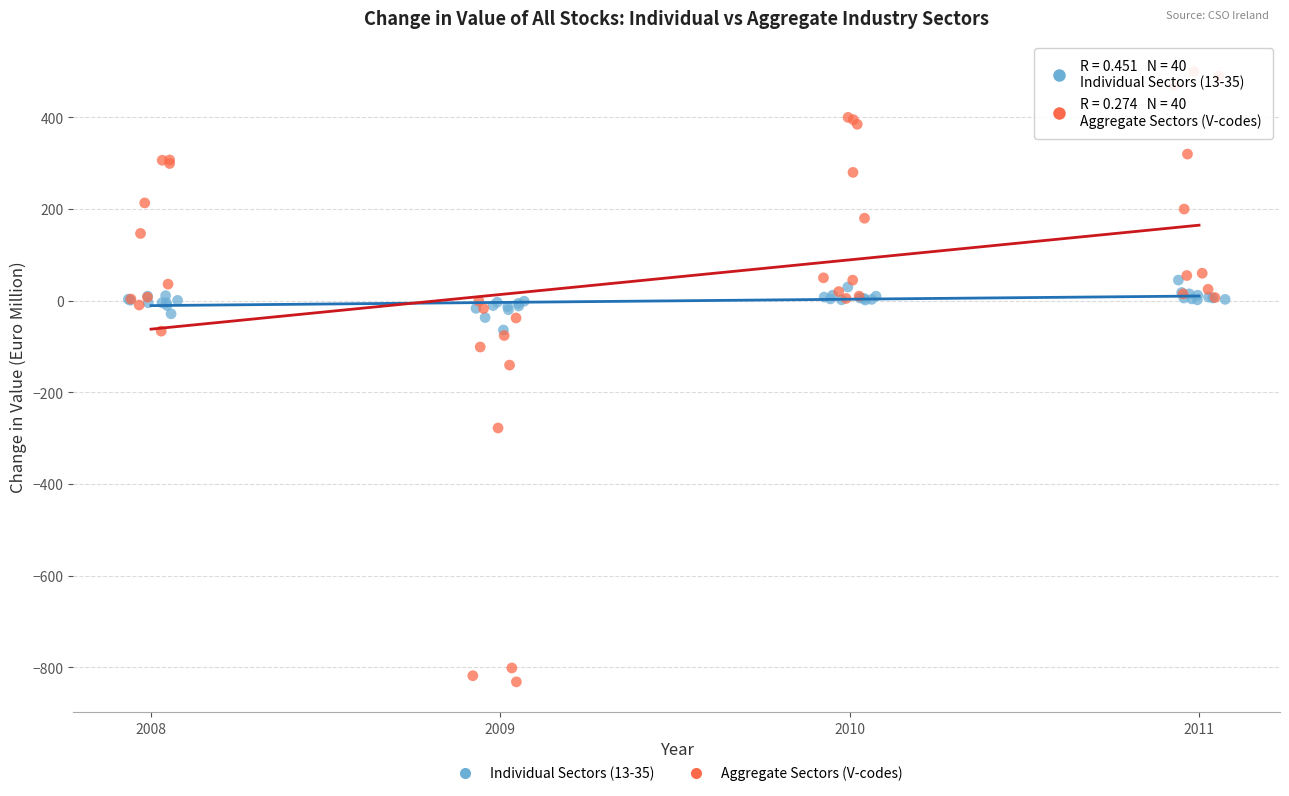

Which series reaches the maximum Y coordinate?

Aggregate Sectors (V-codes)